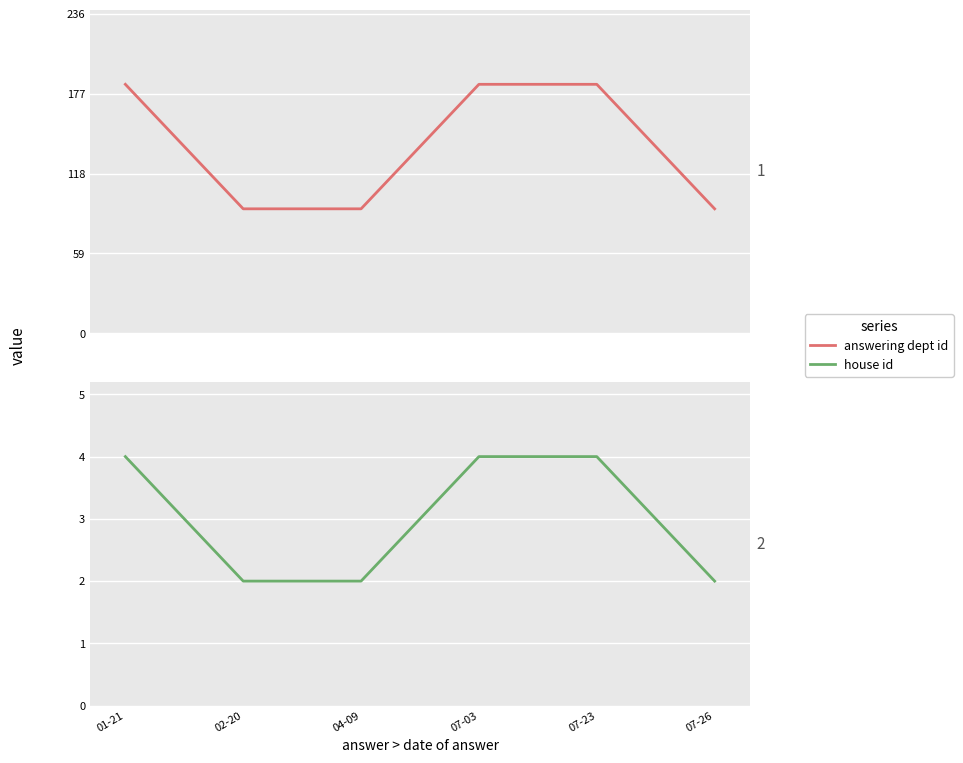

Does the chart display data point markers on the line(s)?

No